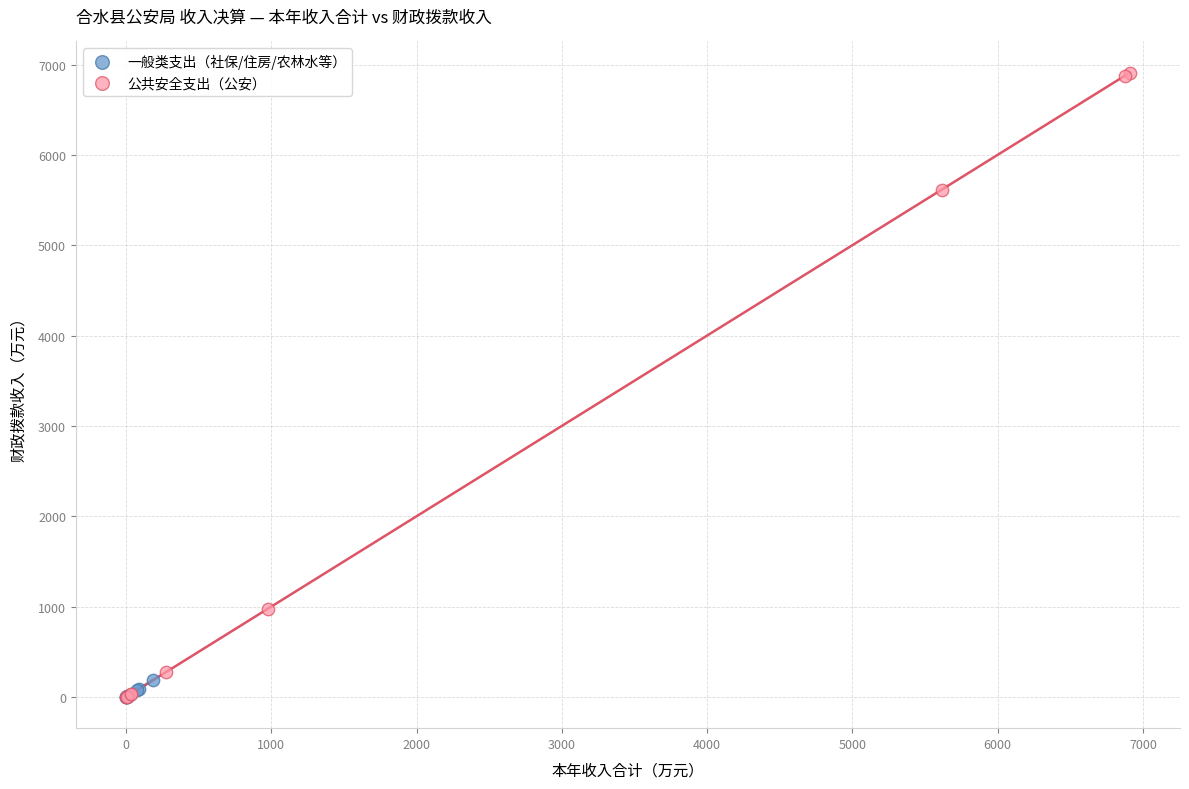

Which series contains the highest Y value?

公共安全支出（公安）